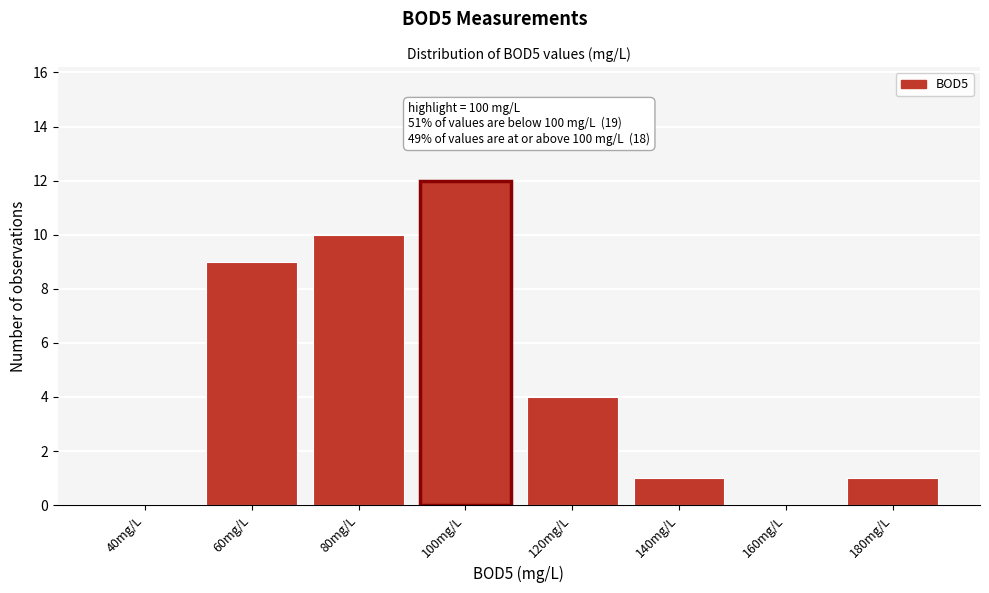

Reading left to right, list all the values displayed in this chart.

40mg/L=0	60mg/L=9	80mg/L=10	100mg/L=12	120mg/L=4	140mg/L=1	160mg/L=0	180mg/L=1